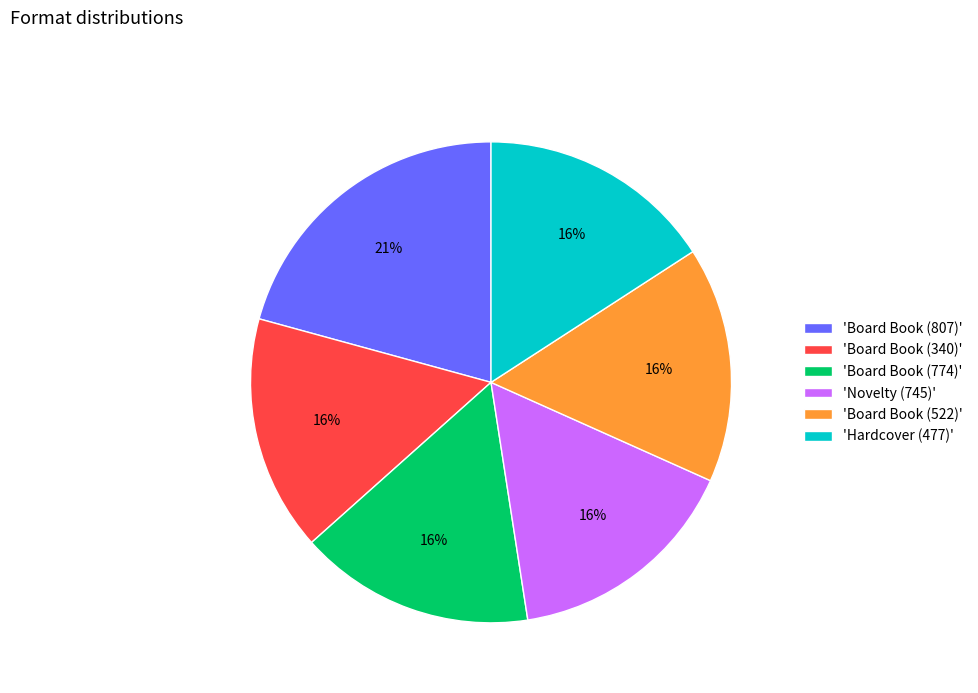

Is there any slice that represents more than half of the pie?

No